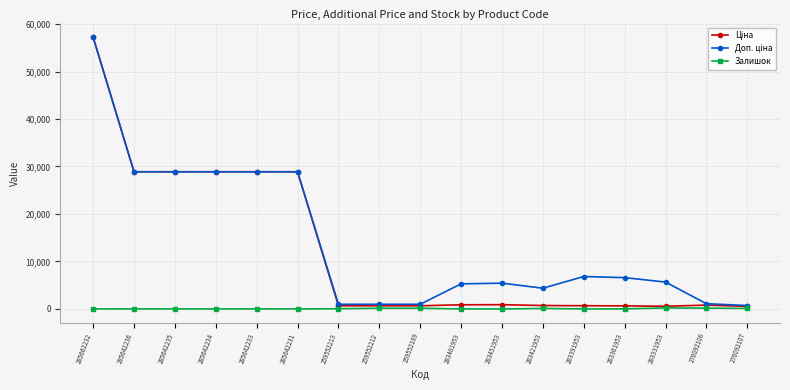

At how many categories does at least one series exceed 21659?

6